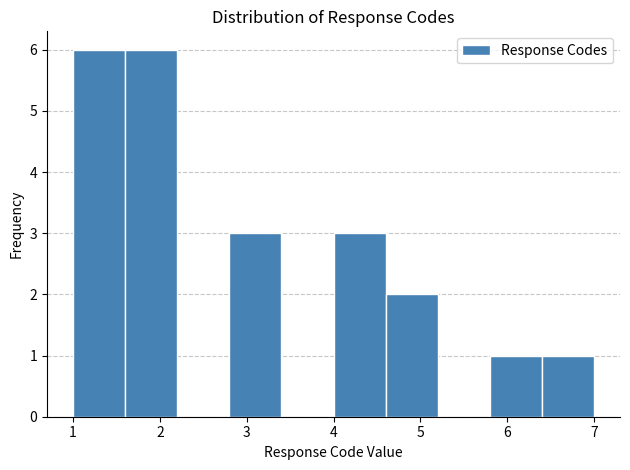

Reading left to right, transcribe this chart: for each bar, give the range it covers on the x-axis and its height. The values are not printed on the chart, so give them approximately, as read against the axis.

1.0 to 1.6: 6
1.6 to 2.2: 6
2.2 to 2.8: 0
2.8 to 3.4: 3
3.4 to 4.0: 0
4.0 to 4.6: 3
4.6 to 5.2: 2
5.2 to 5.8: 0
5.8 to 6.4: 1
6.4 to 7.0: 1